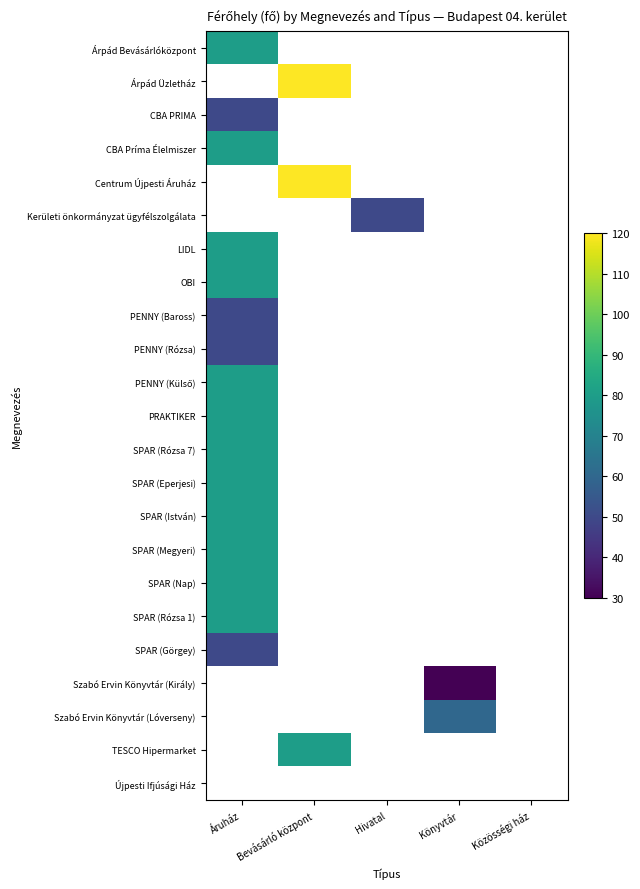

Which label corresponds to the largest value in the chart?

Bevásárló központ